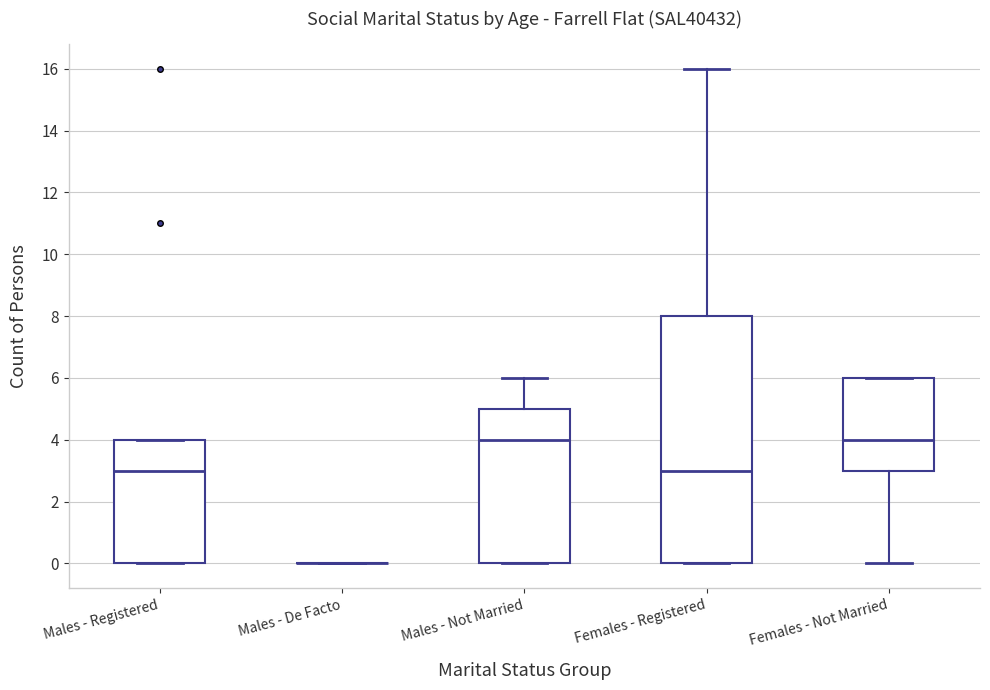

Reading left to right, read every box against the y-axis: the position of its median line, the range the box covers, and the ends of its whiskers. The values are not printed on the chart, so give them approximately, as read against the axis.

Males - Registered: median 3, box 0 to 4, whiskers 0 to 4
Males - De Facto: box collapsed to a line at 0, whiskers 0 to 0
Males - Not Married: median 4, box 0 to 5, whiskers 0 to 6
Females - Registered: median 3, box 0 to 8, whiskers 0 to 16
Females - Not Married: median 4, box 3 to 6, whiskers 0 to 6